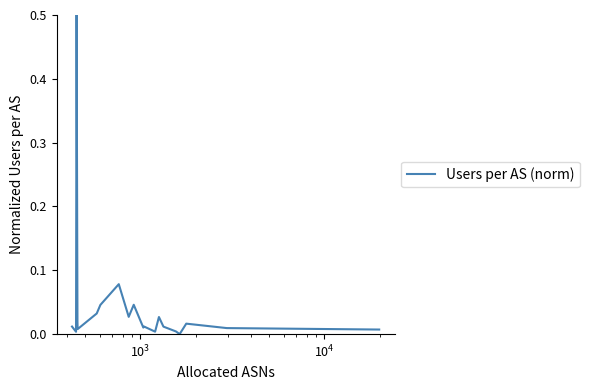

What is the difference between the maximum and minimum values?

0.5